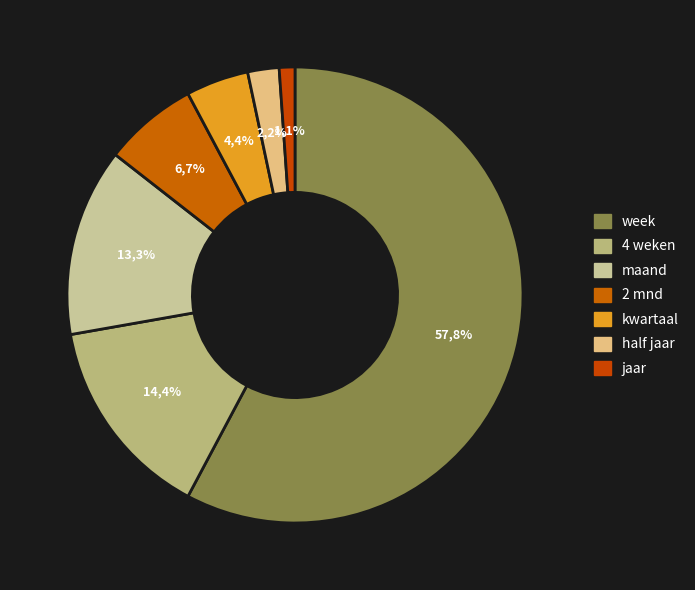

Is the sum of half jaar and 4 weken greater than half?

No